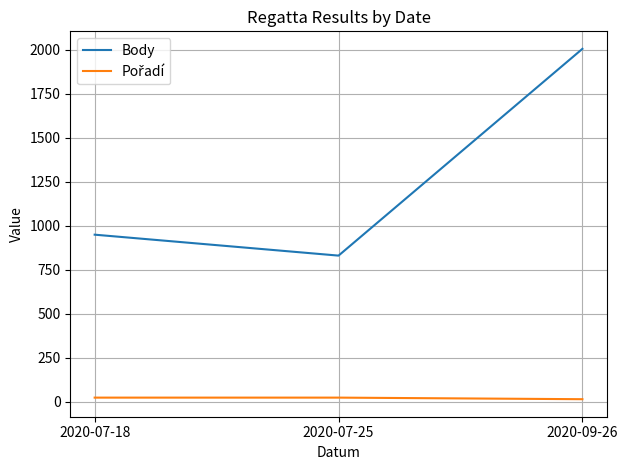

Which series changed the most between 2020-07-18 and 2020-09-26?

Body